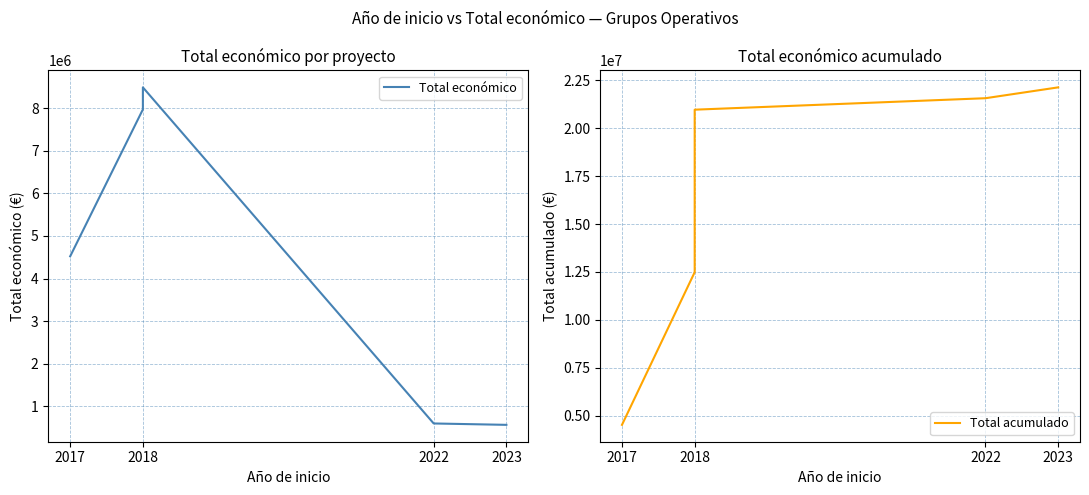

Reading left to right, transcribe all the data shown in this chart.

Total económico: 4520649	7967413	8484999	598672	566298
Total acumulado: 4520649	12488062	20973061	21571733	22138031